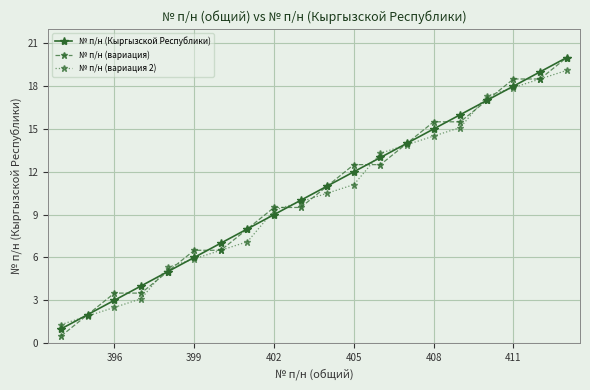

Which series has the largest range (max minus min)?

№ п/н (вариация)